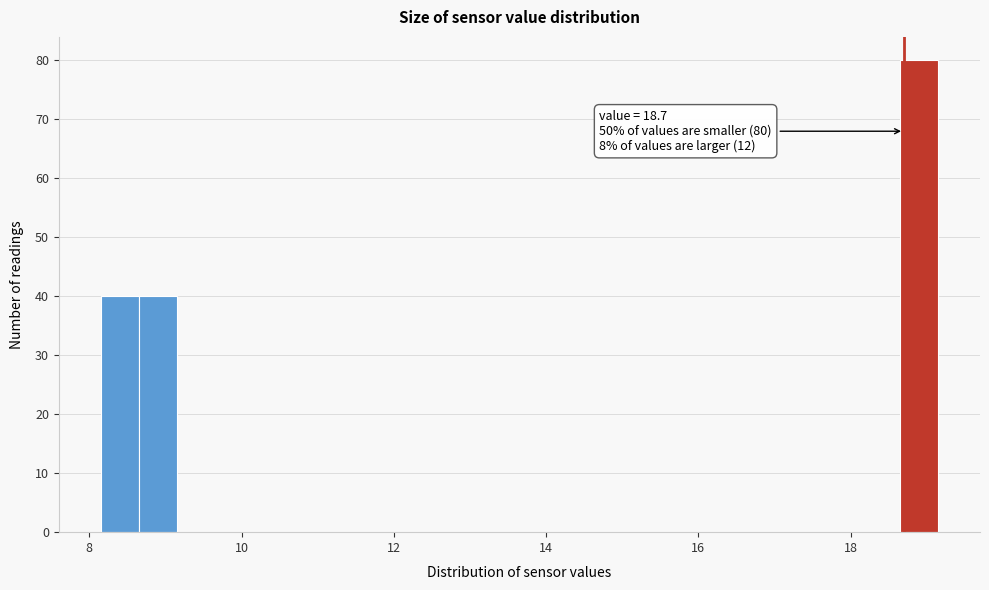

Read against the x-axis, roughly where is the centre of the tallest bar?

19.0